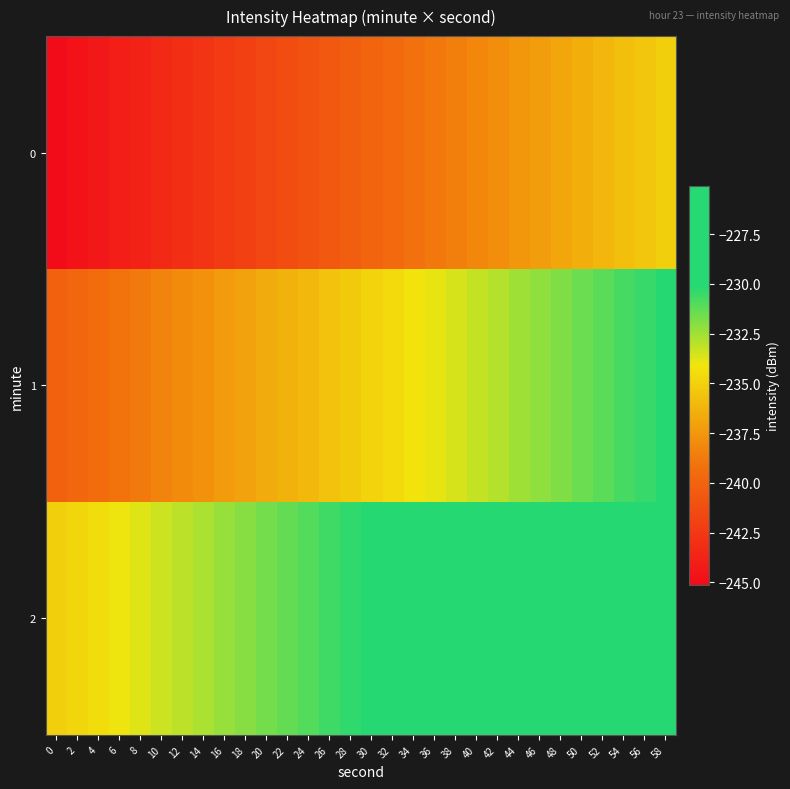

Which has a higher value, 14 or 34?

34